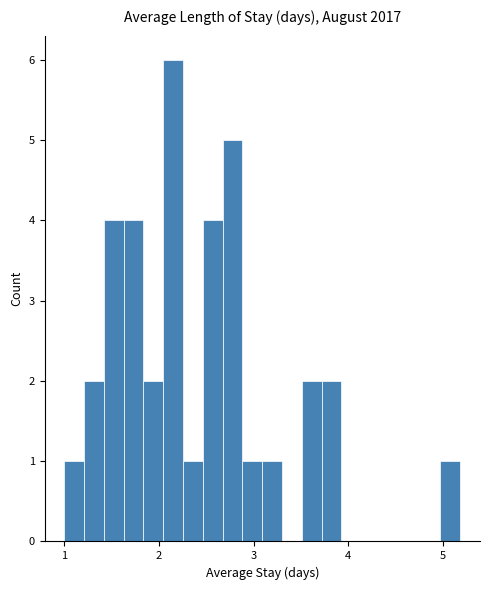

Read against the x-axis, roughly where is the centre of the tallest bar?

2.2